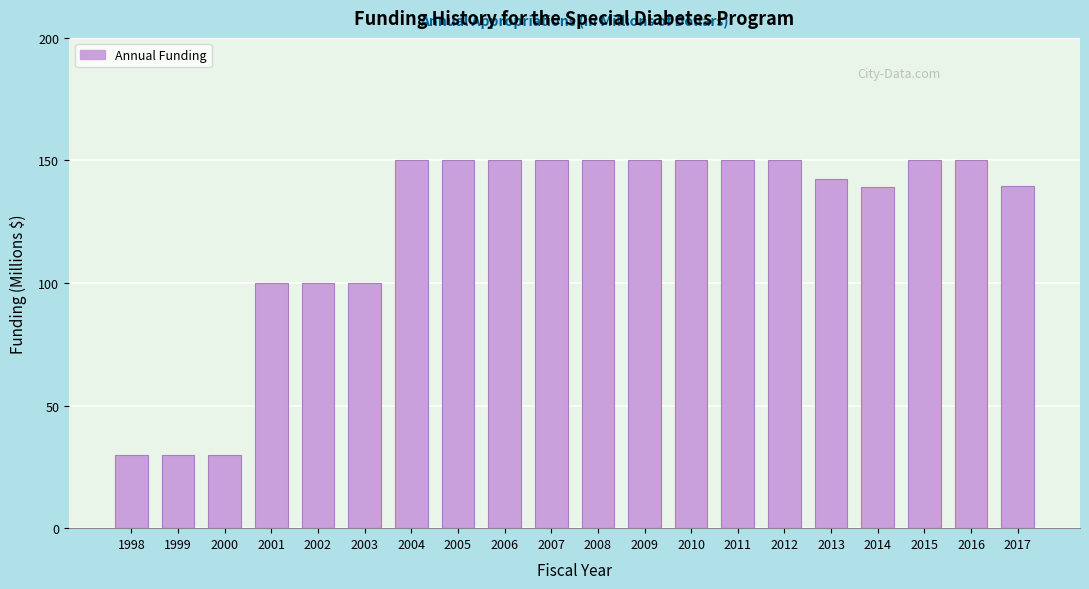

What is the value of the 6th bar from the left?

100.0